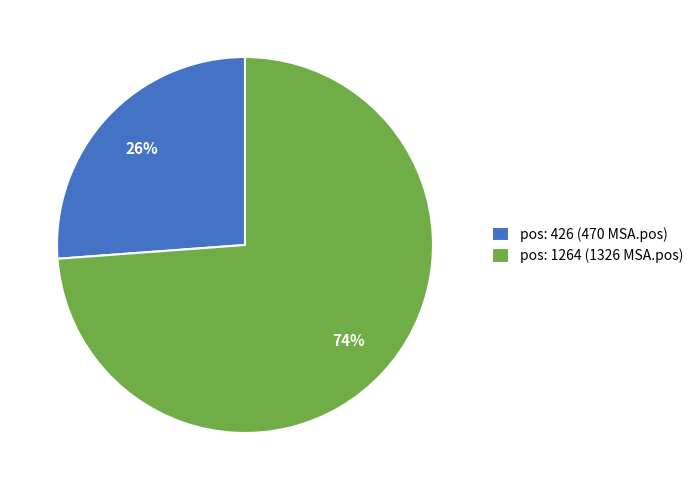

What percentage is the pos: 426 slice, to the nearest percent?

26%